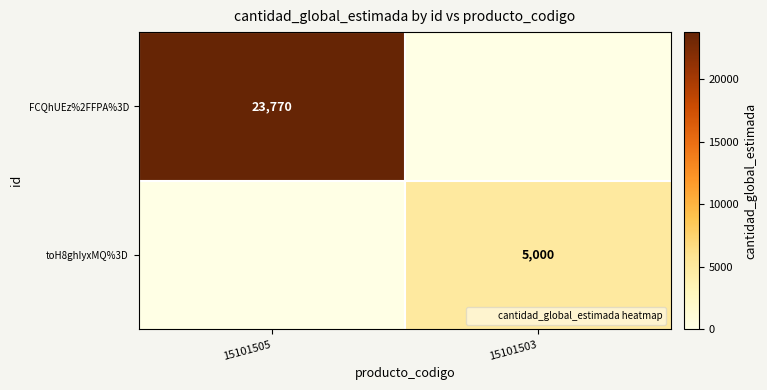

What is the difference between the highest and lowest values at 15101503?

5000